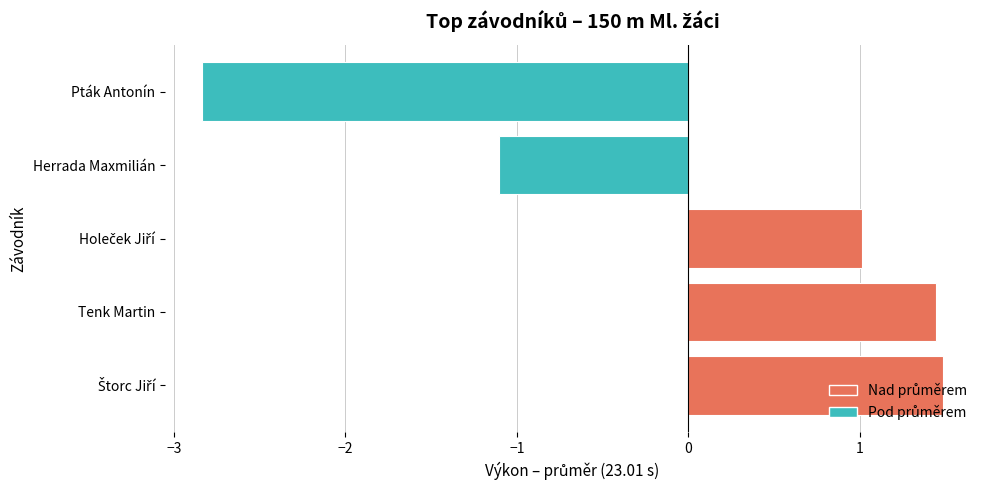

How many data points are less than 1?

2